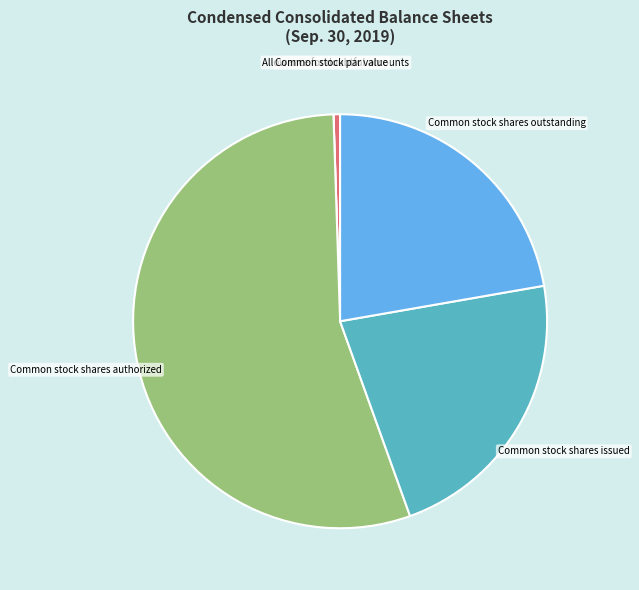

Is there any slice that represents more than half of the pie?

Yes